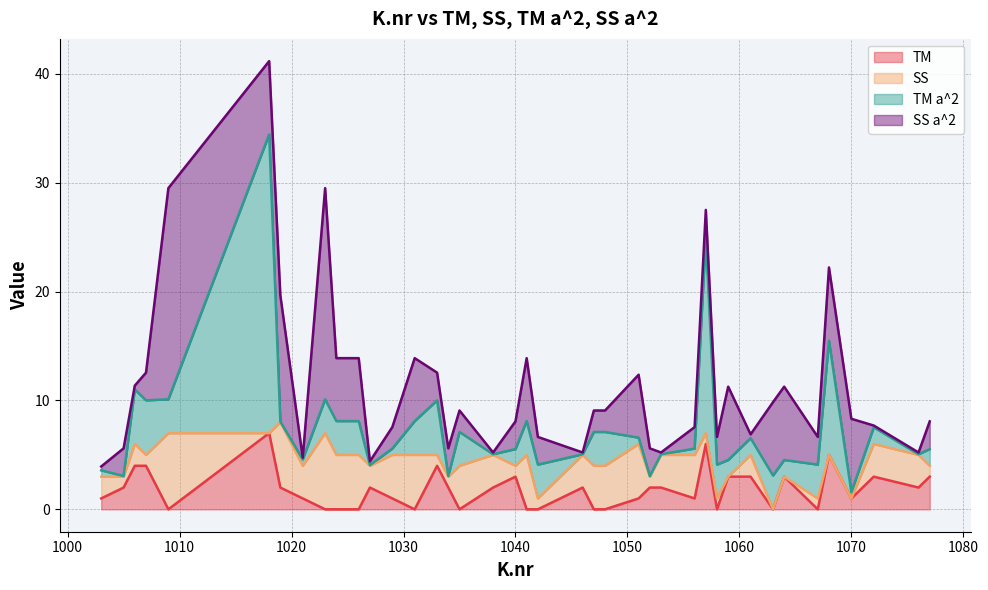

What is the maximum value shown in the chart?

27.4